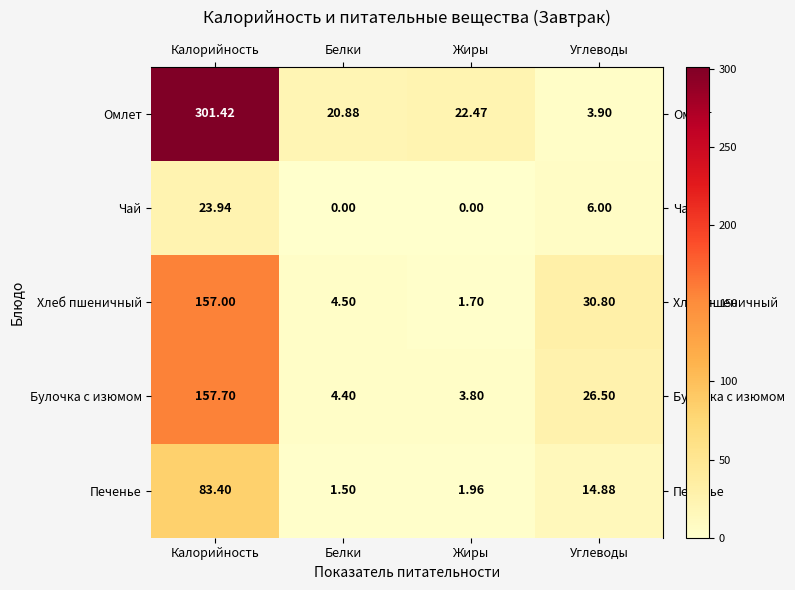

Where does the Чай series first go above 6?

Калорийность